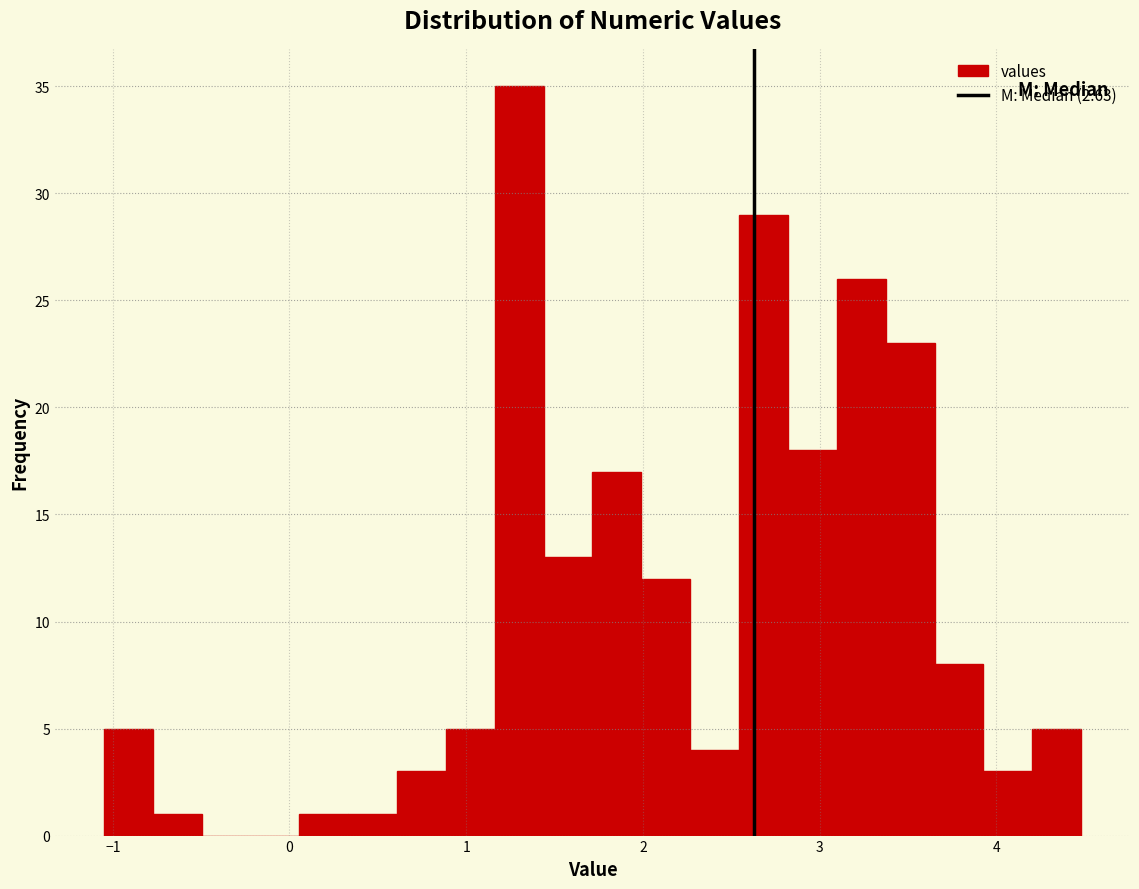

Around what value on the x-axis is the tallest bar? Give the approximate position of its centre, as read against the axis.

1.3